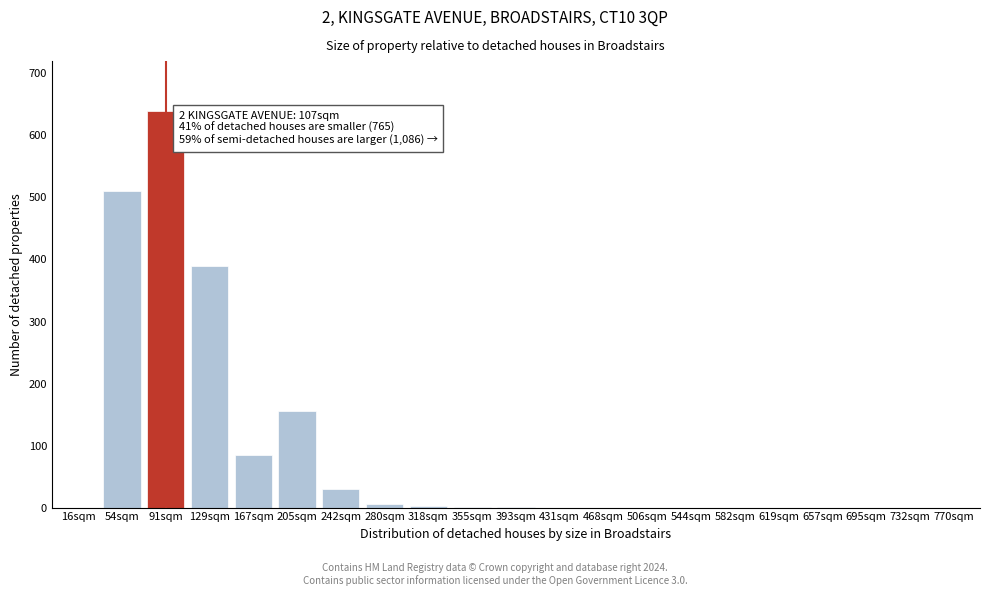

True or false: the data shows 85 at 167sqm.

True